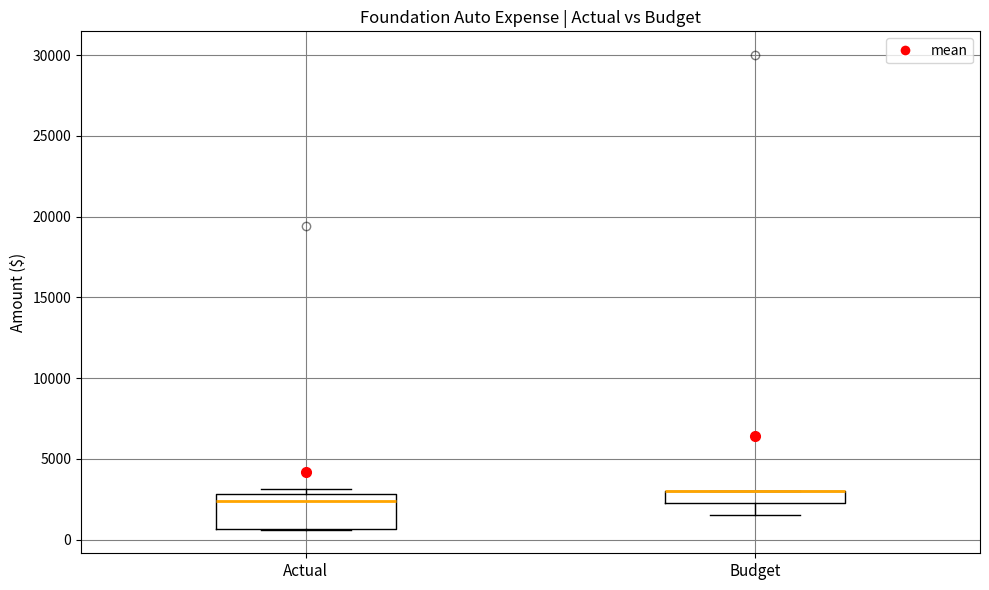

Reading left to right, transcribe this box plot: for each box, give where its median line is, the range the box spans, and where its two whiskers end, as read against the y-axis. The values are not printed on the chart, so give them approximately, as read against the axis.

Actual: median 2500, box 500 to 3000, whiskers 500 to 3000 (just above the box's upper edge)
Budget: median 3000 (drawn on the box's upper edge), box 2500 to 3000, whiskers 1500 to 3000